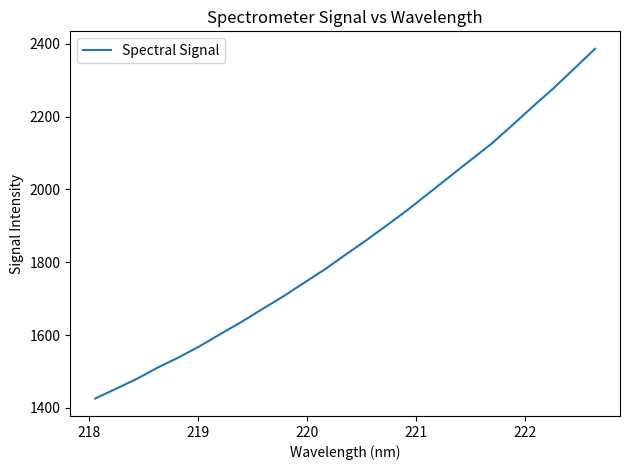

What is the maximum value shown in the chart?

2385.9